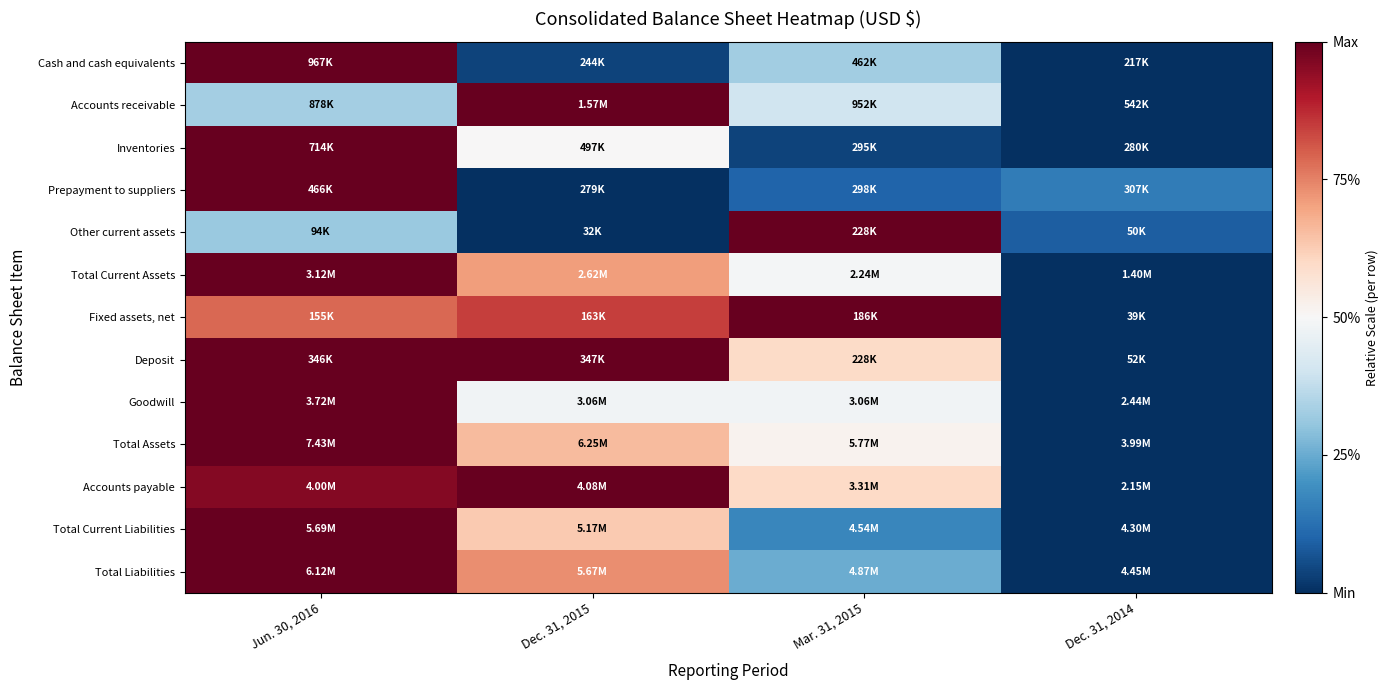

Reading left to right, list all the values displayed in this chart.

Cash and cash equivalents: Jun. 30, 2016=1.0	Dec. 31, 2015=0.0	Mar. 31, 2015=0.3	Dec. 31, 2014=0.0
Accounts receivable: Jun. 30, 2016=0.3	Dec. 31, 2015=1.0	Mar. 31, 2015=0.4	Dec. 31, 2014=0.0
Inventories: Jun. 30, 2016=1.0	Dec. 31, 2015=0.5	Mar. 31, 2015=0.0	Dec. 31, 2014=0.0
Prepayment to suppliers: Jun. 30, 2016=1.0	Dec. 31, 2015=0.0	Mar. 31, 2015=0.1	Dec. 31, 2014=0.1
Other current assets: Jun. 30, 2016=0.3	Dec. 31, 2015=0.0	Mar. 31, 2015=1.0	Dec. 31, 2014=0.1
Total Current Assets: Jun. 30, 2016=1.0	Dec. 31, 2015=0.7	Mar. 31, 2015=0.5	Dec. 31, 2014=0.0
Fixed assets, net: Jun. 30, 2016=0.8	Dec. 31, 2015=0.8	Mar. 31, 2015=1.0	Dec. 31, 2014=0.0
Deposit: Jun. 30, 2016=1.0	Dec. 31, 2015=1.0	Mar. 31, 2015=0.6	Dec. 31, 2014=0.0
Goodwill: Jun. 30, 2016=1.0	Dec. 31, 2015=0.5	Mar. 31, 2015=0.5	Dec. 31, 2014=0.0
Total Assets: Jun. 30, 2016=1.0	Dec. 31, 2015=0.7	Mar. 31, 2015=0.5	Dec. 31, 2014=0.0
Accounts payable: Jun. 30, 2016=1.0	Dec. 31, 2015=1.0	Mar. 31, 2015=0.6	Dec. 31, 2014=0.0
Total Current Liabilities: Jun. 30, 2016=1.0	Dec. 31, 2015=0.6	Mar. 31, 2015=0.2	Dec. 31, 2014=0.0
Total Liabilities: Jun. 30, 2016=1.0	Dec. 31, 2015=0.7	Mar. 31, 2015=0.3	Dec. 31, 2014=0.0